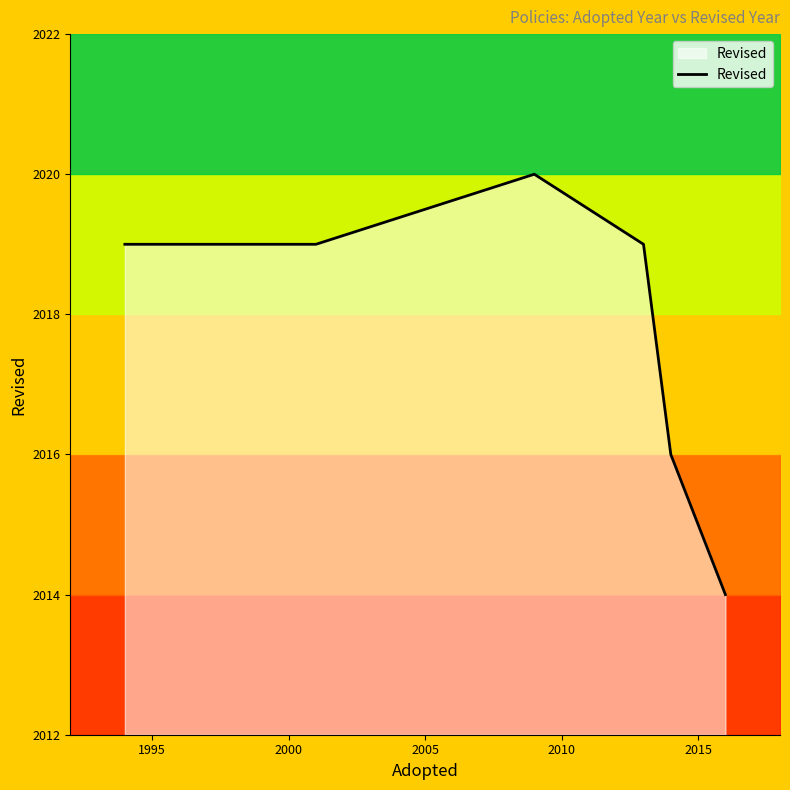

True or false: there are more than 1 points higher than both neighbors.

False